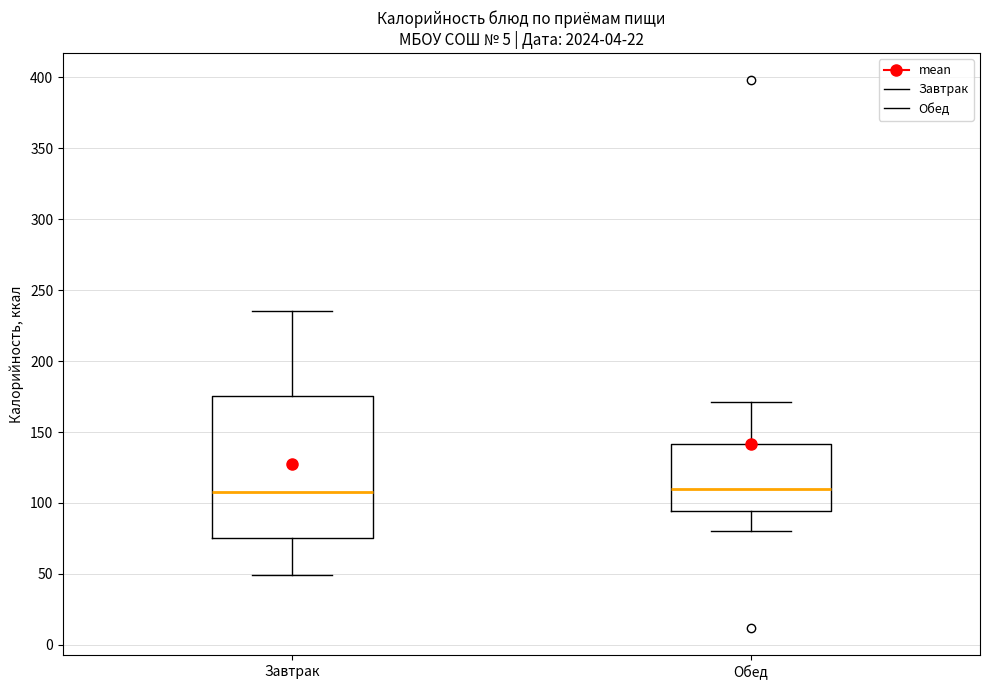

Reading left to right, read every box against the y-axis: the position of its median line, the range the box covers, and the ends of its whiskers. The values are not printed on the chart, so give them approximately, as read against the axis.

Завтрак: median 110, box 75 to 175, whiskers 50 to 235
Обед: median 110, box 95 to 140, whiskers 80 to 170